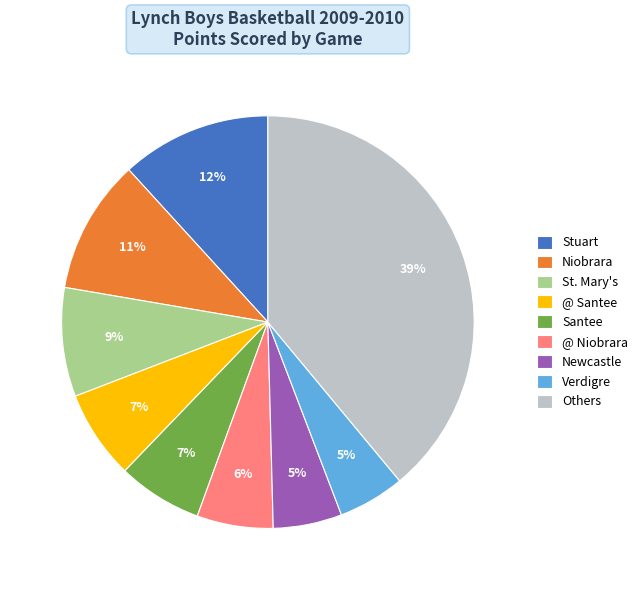

Which category has the biggest portion of the pie?

Others